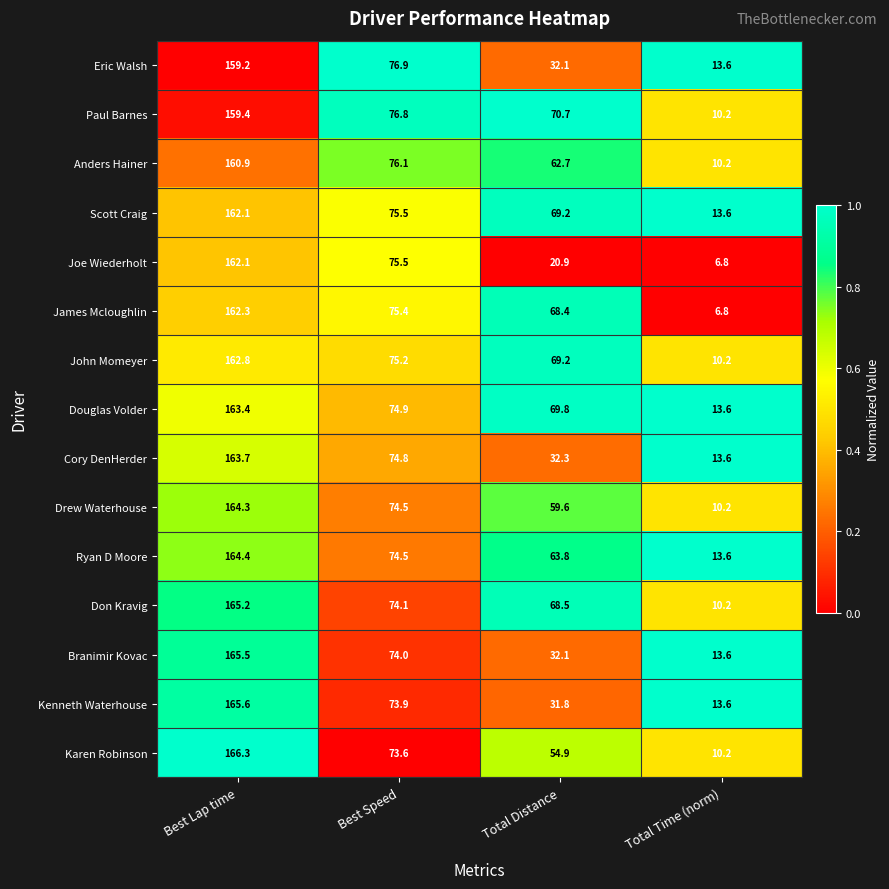

Which series has the largest total across all categories?

Douglas Volder